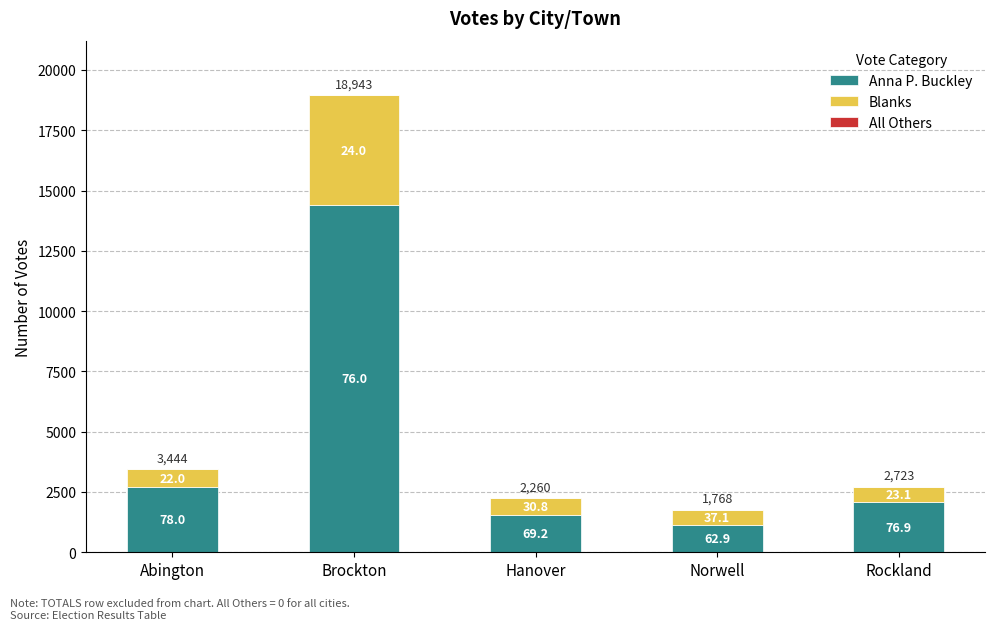

Does the chart contain any negative values?

No